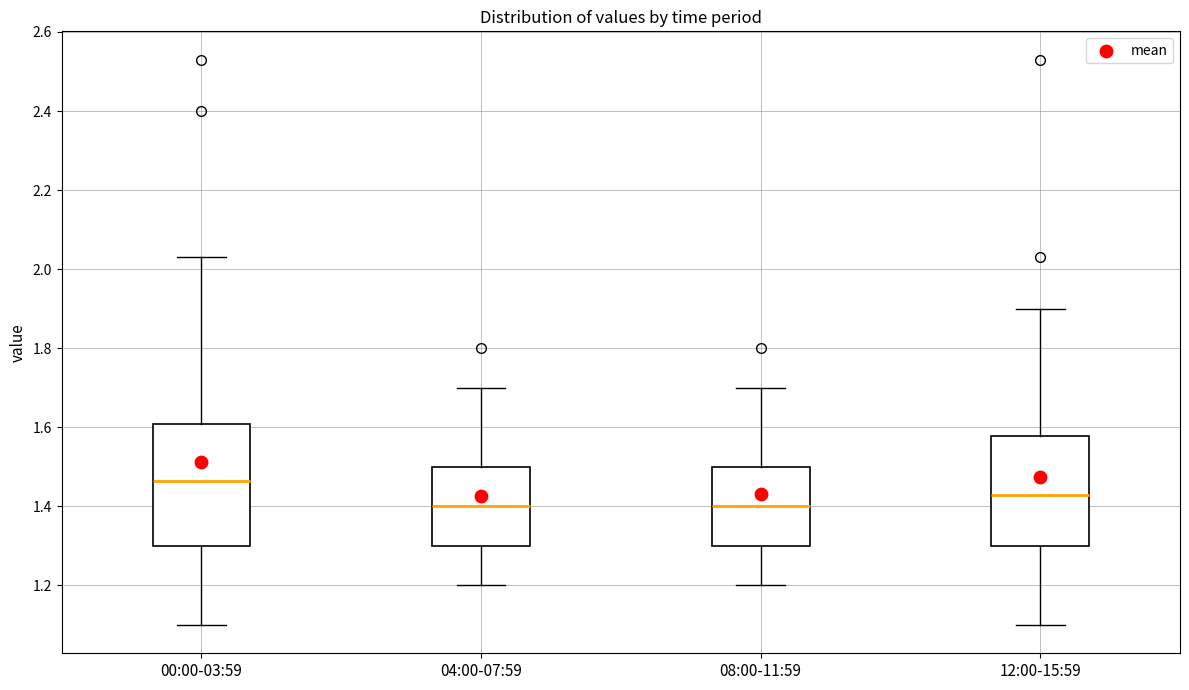

Where does the lower whisker of the box for 12:00-15:59 end on the y-axis? The values are not printed on the chart, so give them approximately, as read against the axis.

1.10